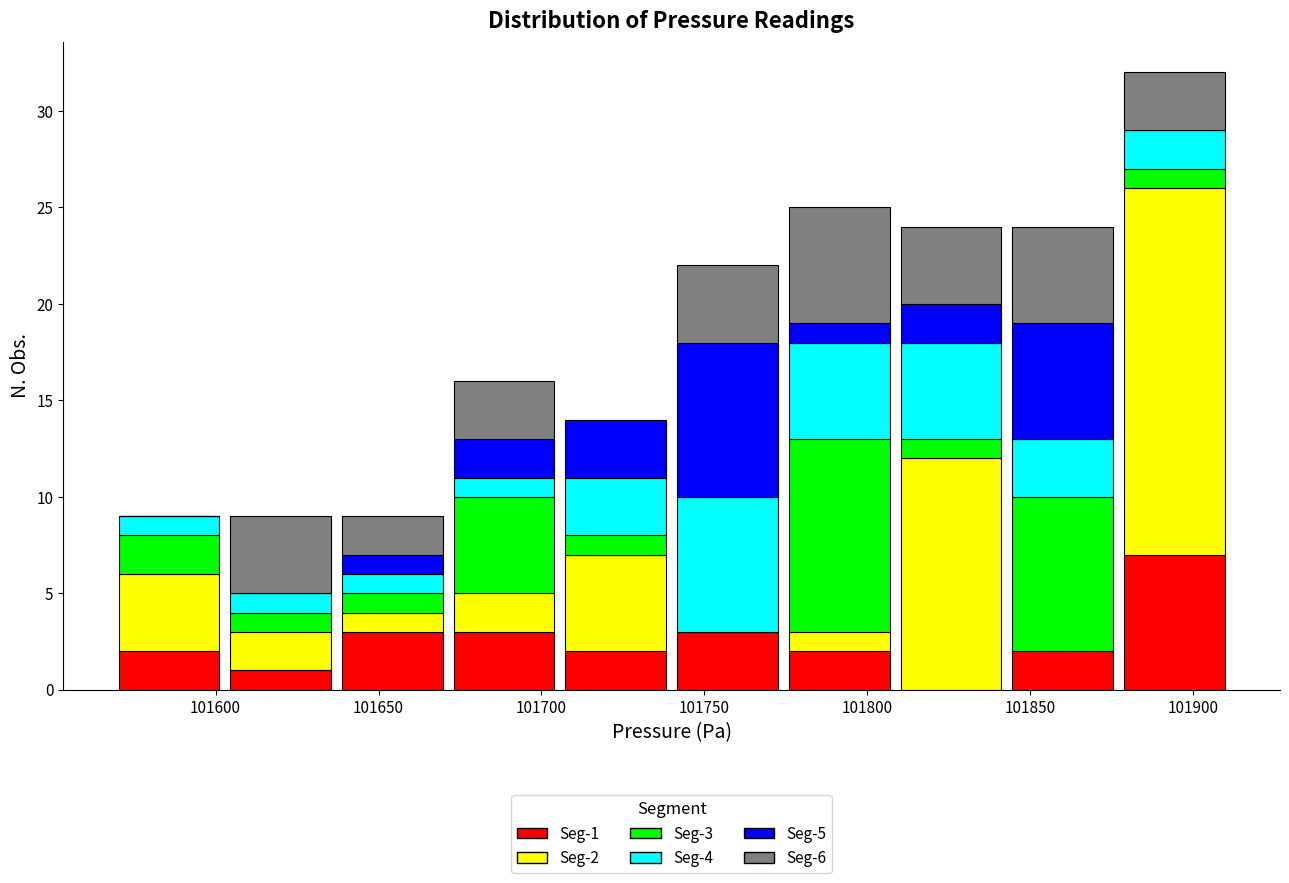

Which range on the x-axis has the tallest stacked bar (by total height)?

101875 to 101910